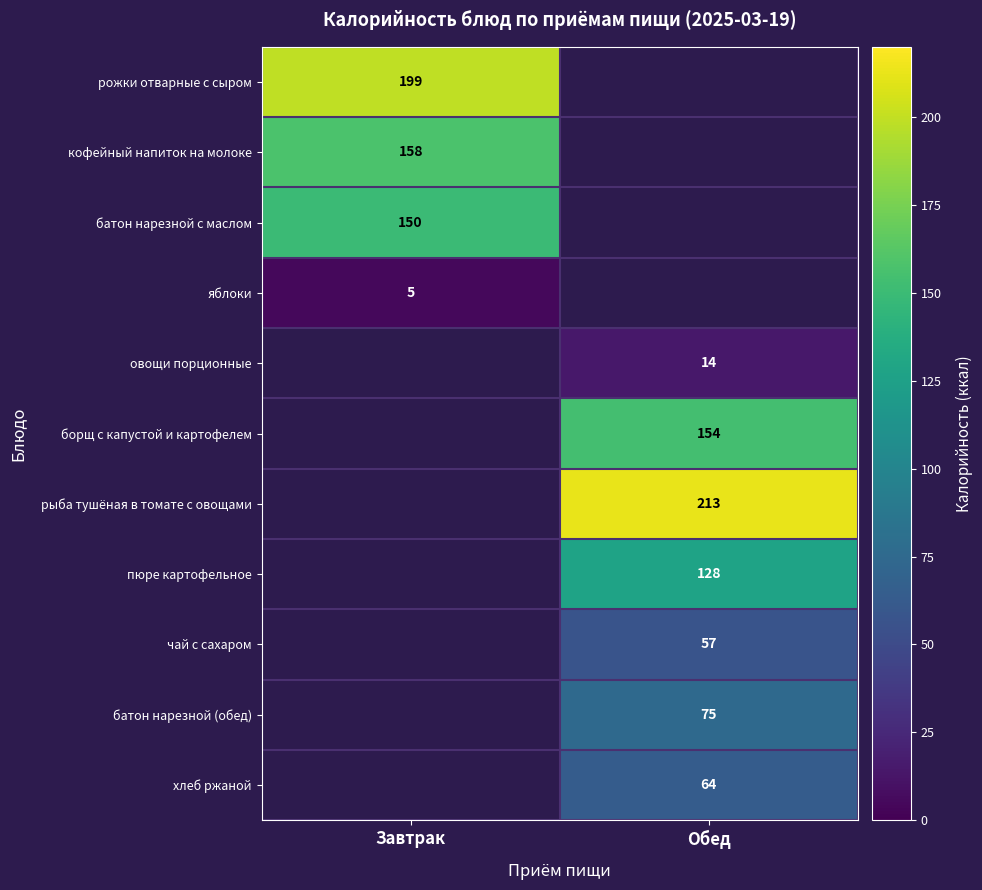

True or false: батон нарезной (обед) has a value of 27 at Обед.

False